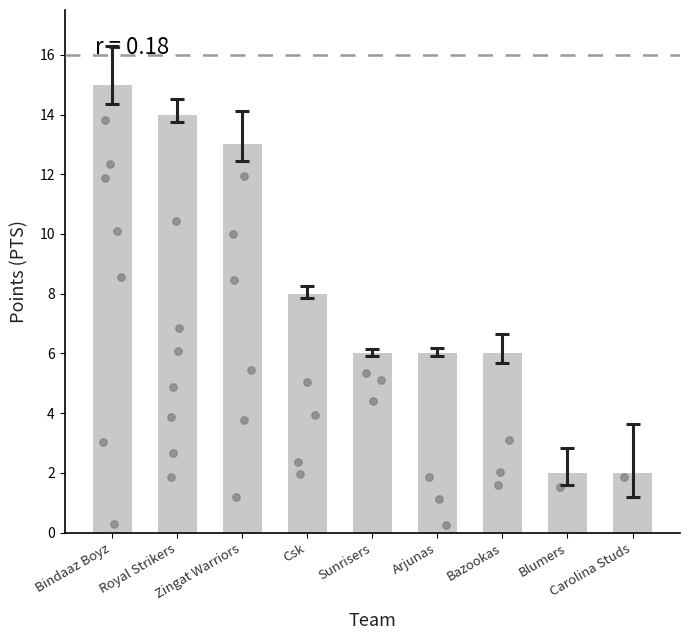

What is the ratio of the value at Blumers to the value at Zingat Warriors?

0.2